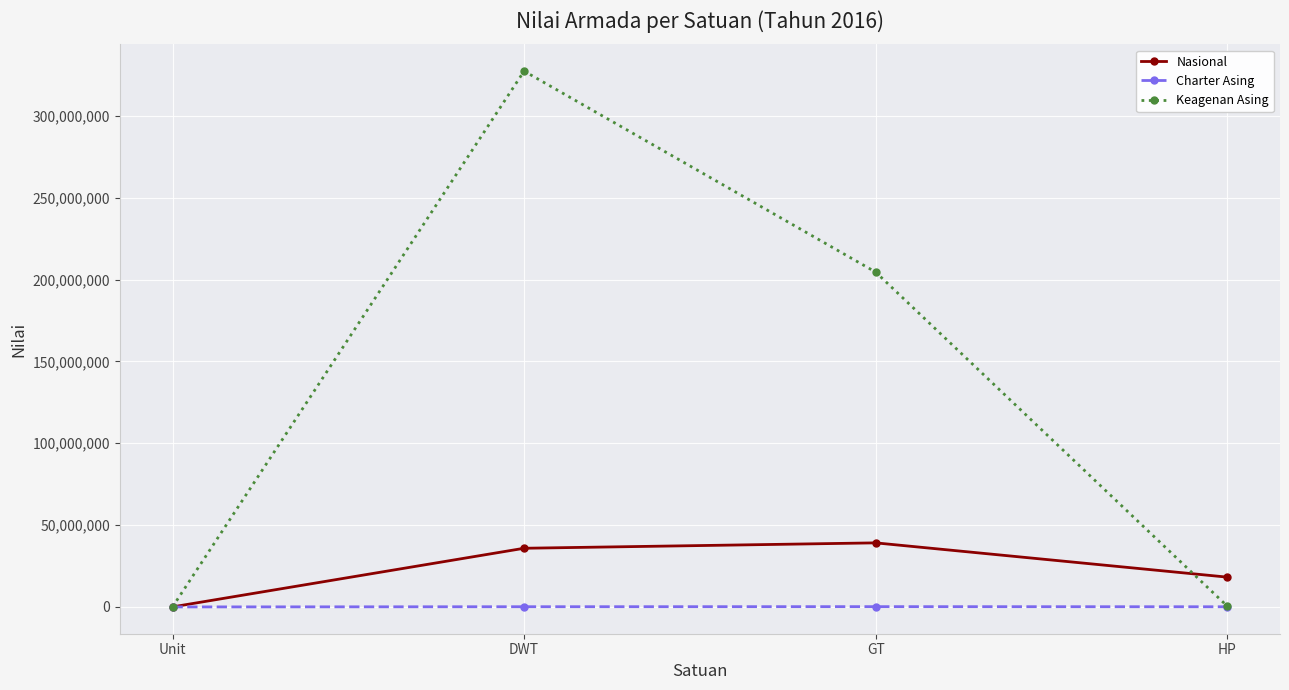

At which label does Keagenan Asing first exceed 204548629?

DWT